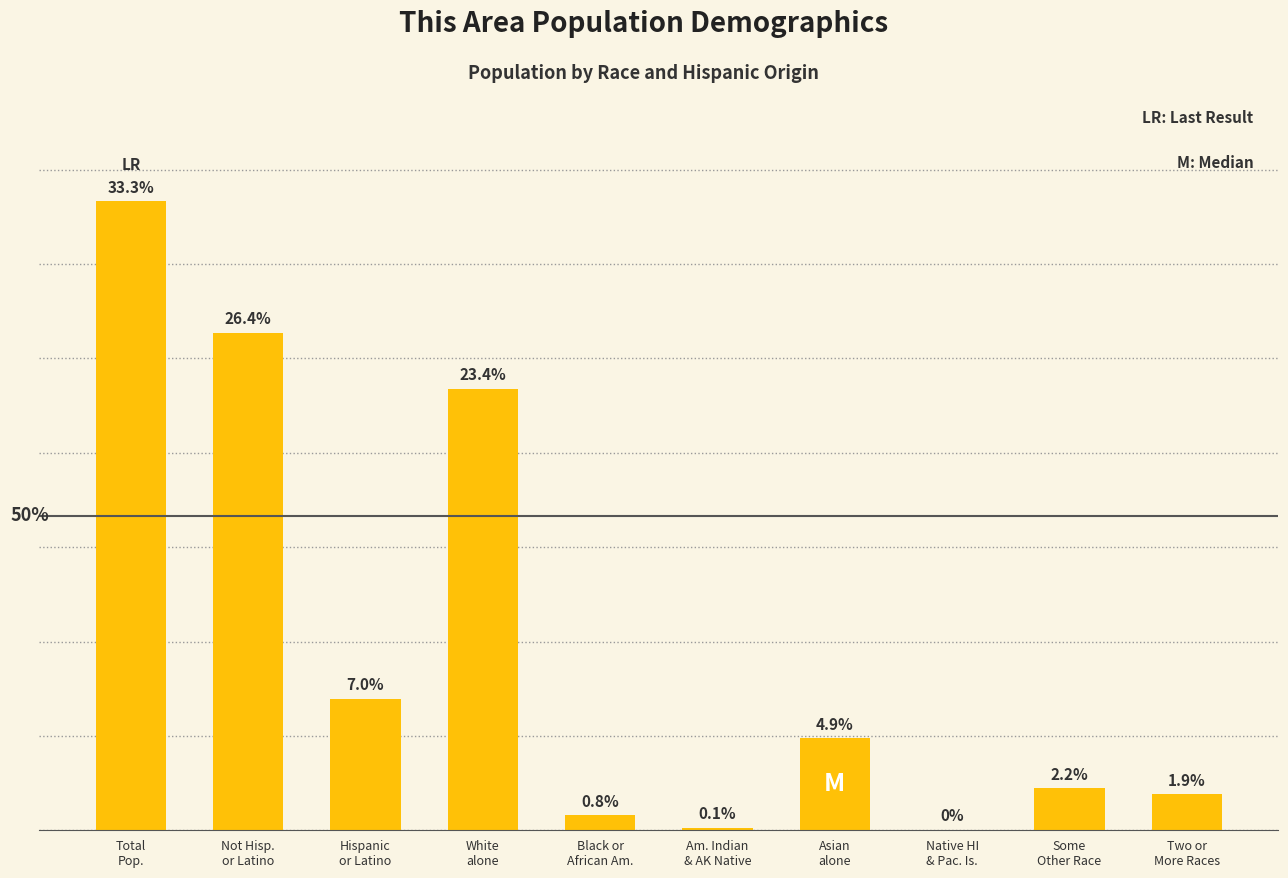

Are the bars horizontal?

No